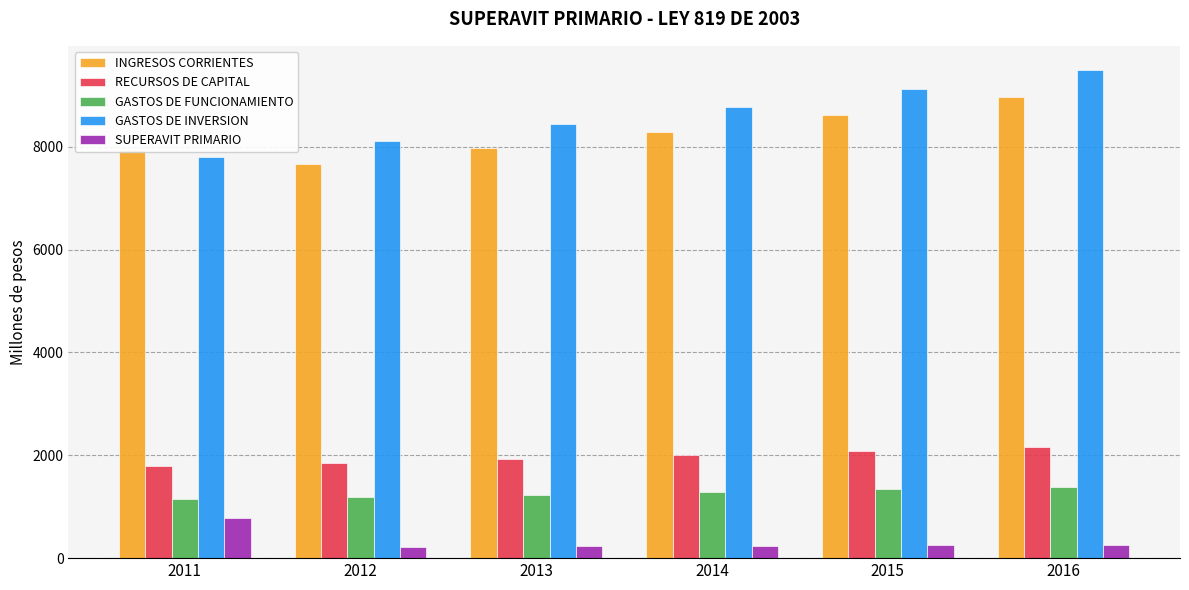

At 2016, list the series in order from largest to smallest.

GASTOS DE INVERSION, INGRESOS CORRIENTES, RECURSOS DE CAPITAL, GASTOS DE FUNCIONAMIENTO, SUPERAVIT PRIMARIO